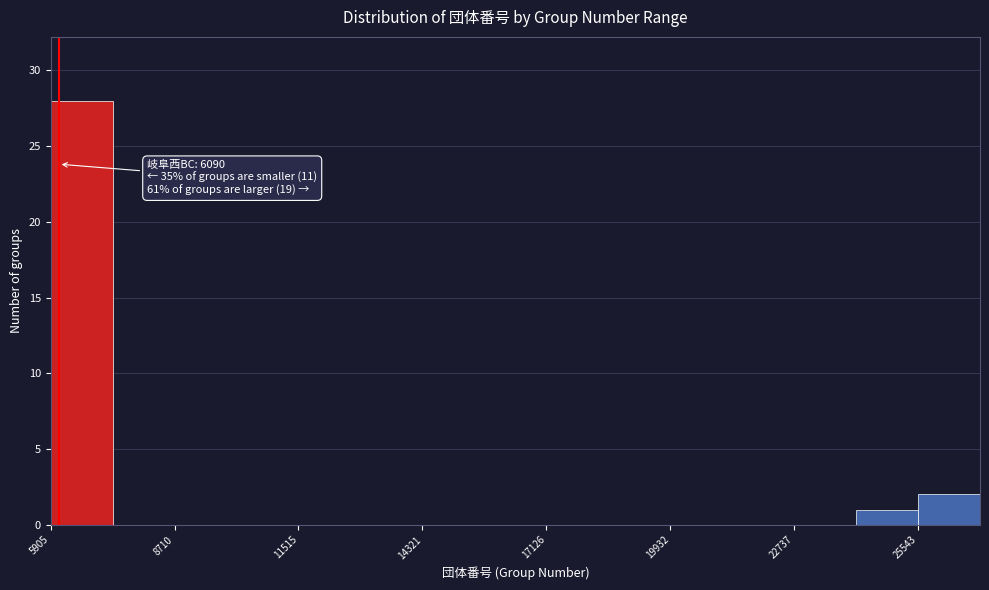

Read against the x-axis, roughly where is the centre of the tallest bar?

6500